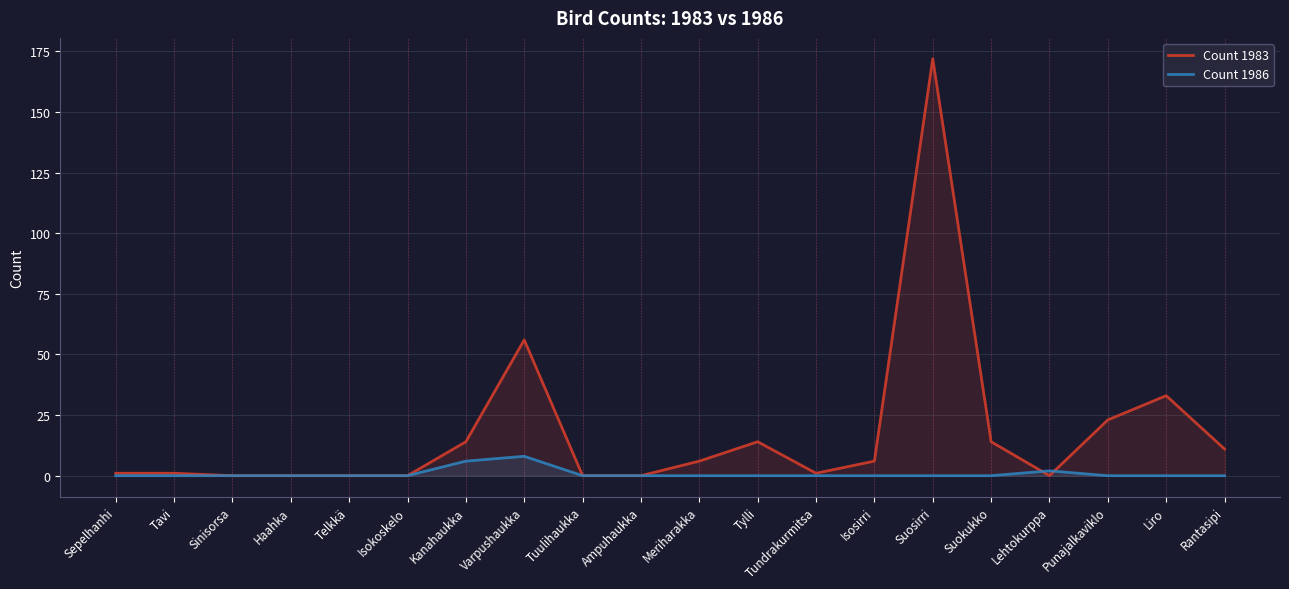

Where is Count 1986 nearest to the value 4?

Kanahaukka